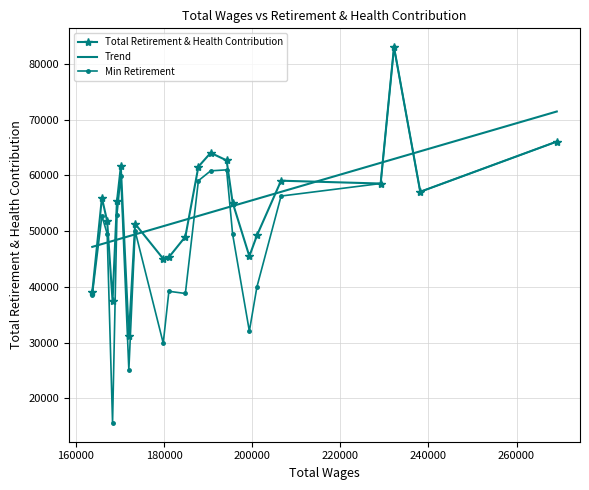

What is the minimum value shown in the chart?

15593.0